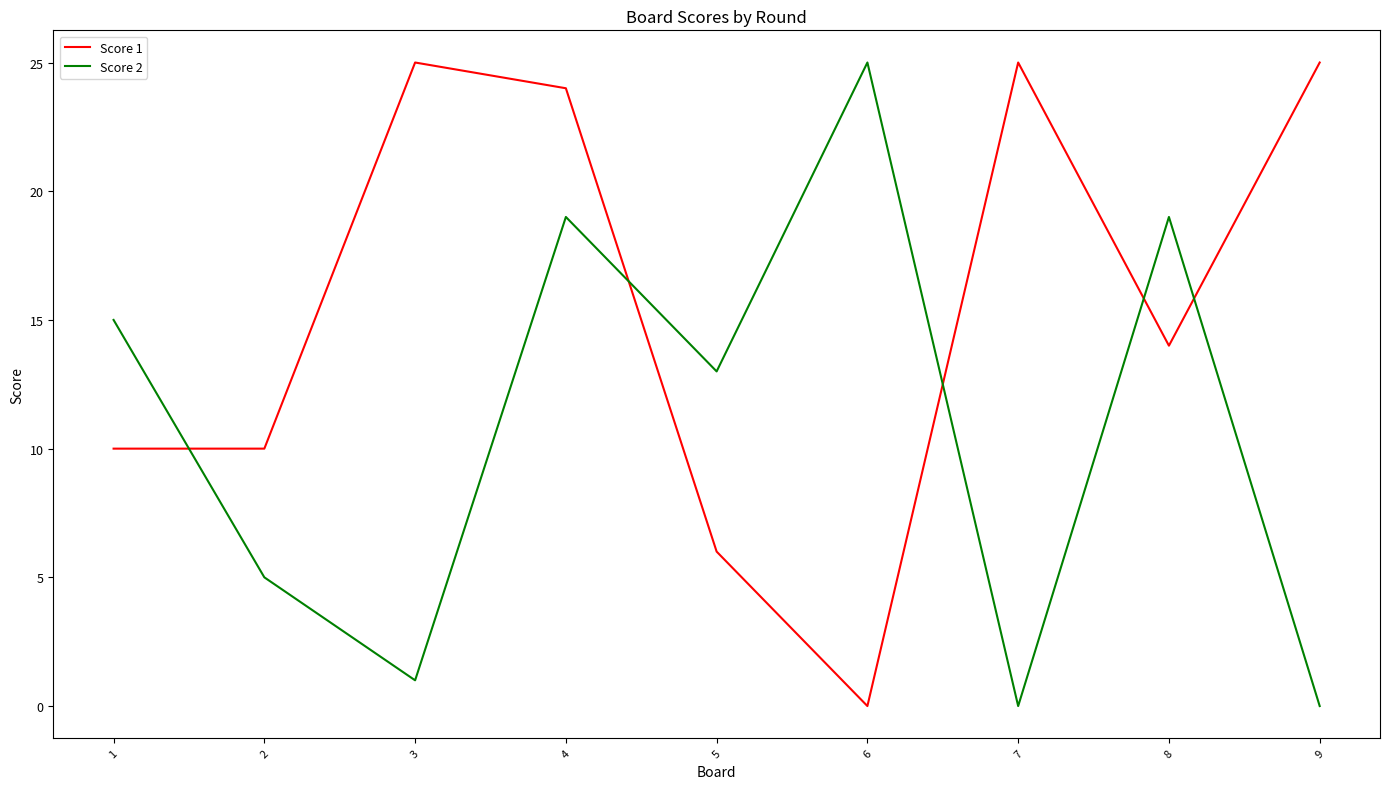

Is the value of Score 1 at 2 greater than the value of Score 2 at 2?

Yes